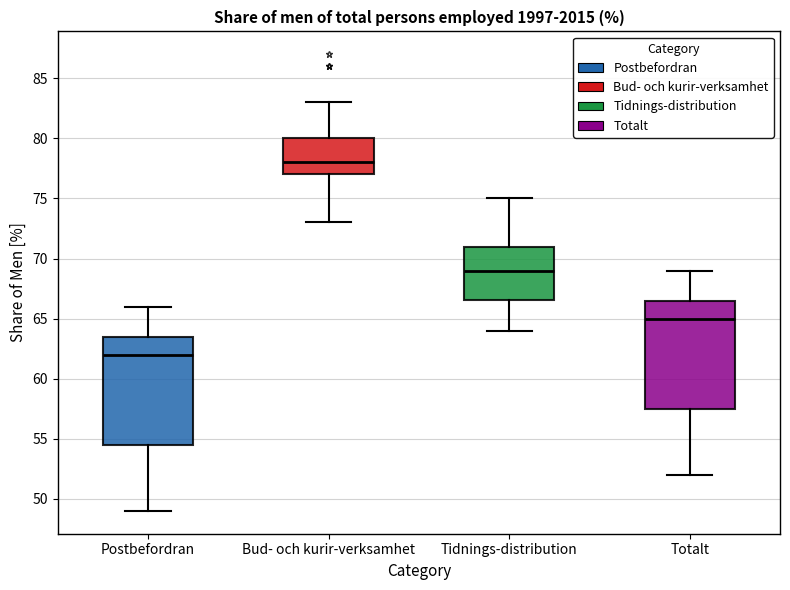

Reading left to right, transcribe this box plot: for each box, give where its median line is, the range the box spans, and where its two whiskers end, as read against the y-axis. The values are not printed on the chart, so give them approximately, as read against the axis.

Postbefordran: median 62.0, box 54.5 to 63.5, whiskers 49.0 to 66.0
Bud- och kurir-verksamhet: median 78.0, box 77.0 to 80.0, whiskers 73.0 to 83.0
Tidnings-distribution: median 69.0, box 66.5 to 71.0, whiskers 64.0 to 75.0
Totalt: median 65.0, box 57.5 to 66.5, whiskers 52.0 to 69.0